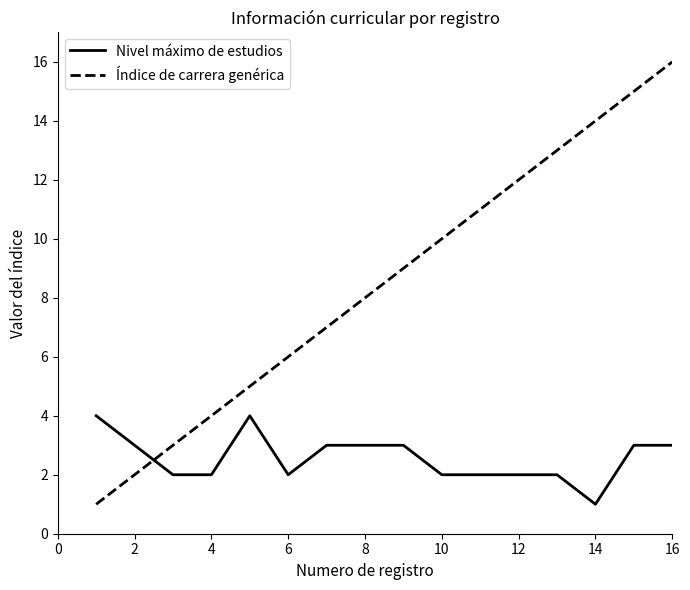

Rank the series by their average value, from highest to lowest.

Índice de carrera genérica, Nivel máximo de estudios